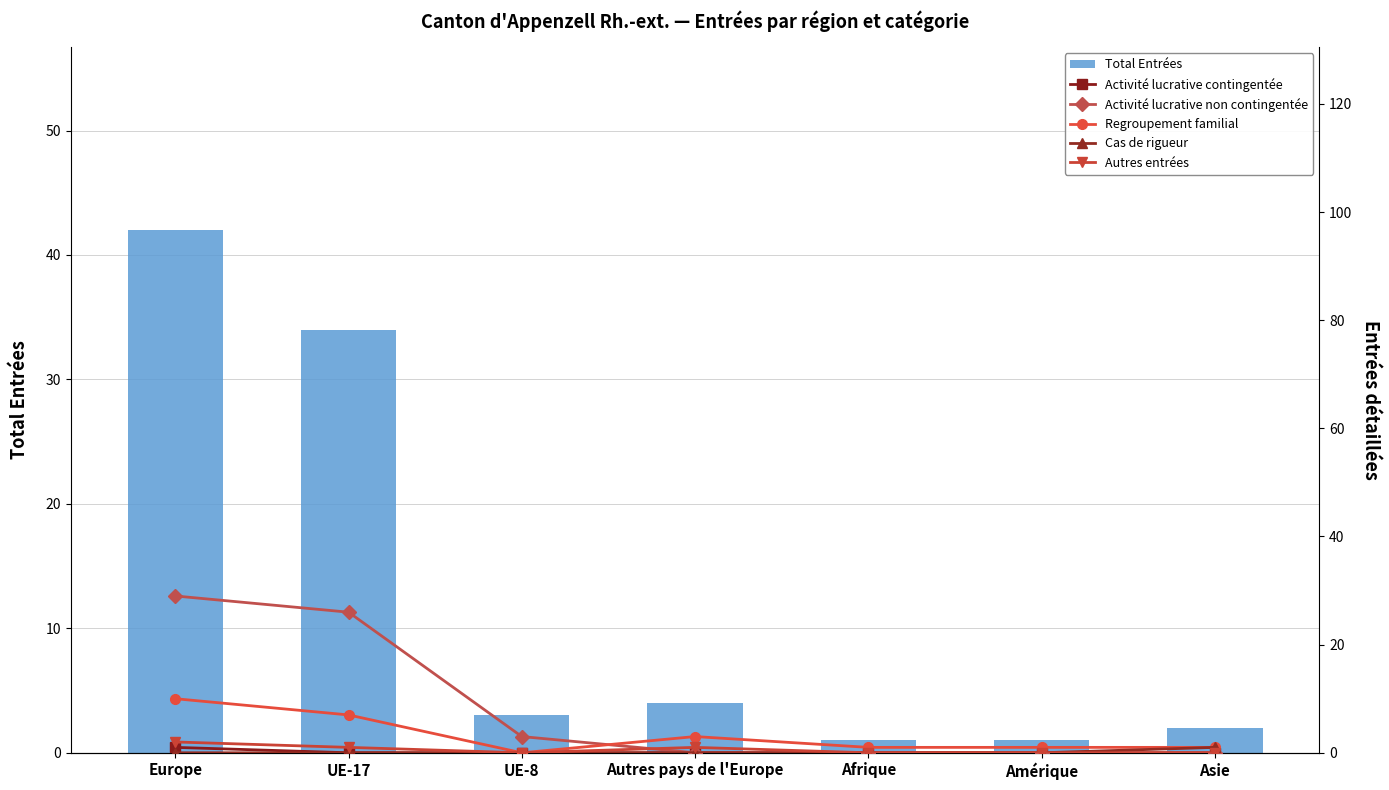

What is the greatest value displayed?

42